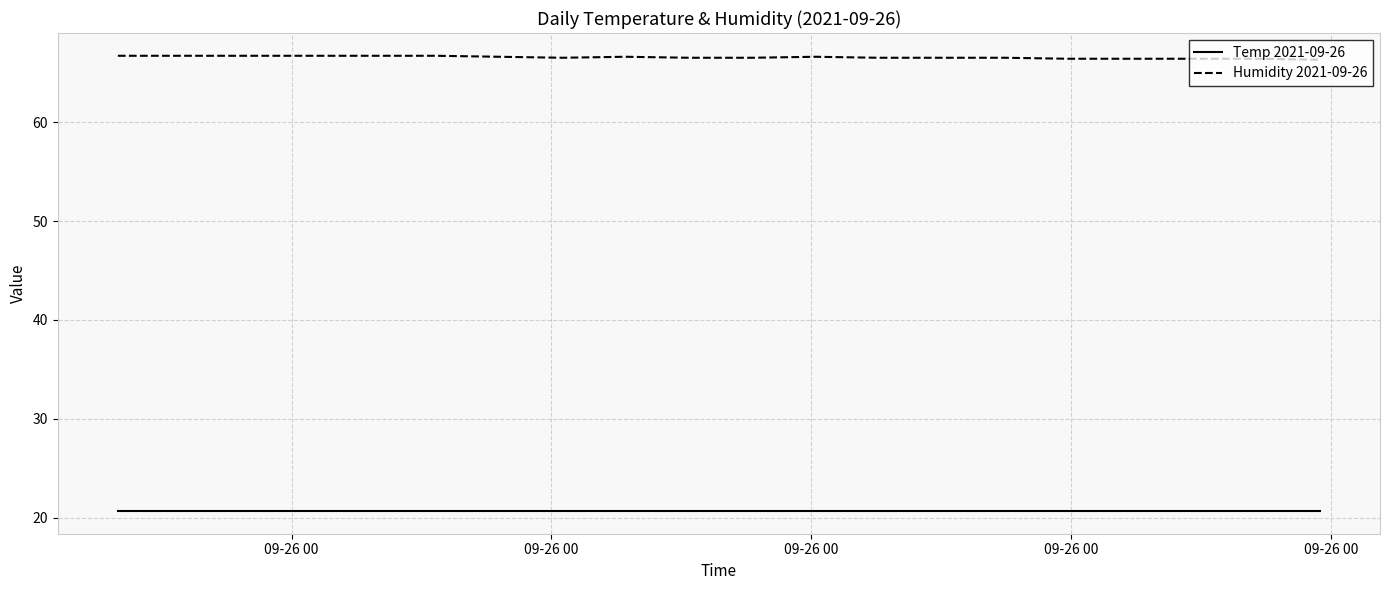

What is the maximum value shown in the chart?

66.7